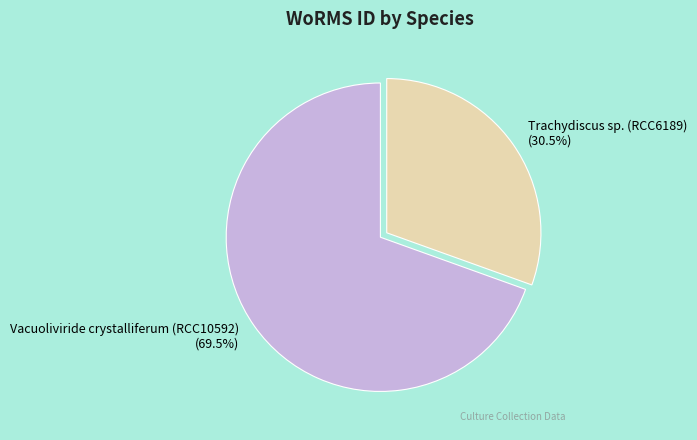

Which has a higher value, Trachydiscus sp. (RCC6189) or Vacuoliviride crystalliferum (RCC10592)?

Vacuoliviride crystalliferum (RCC10592)